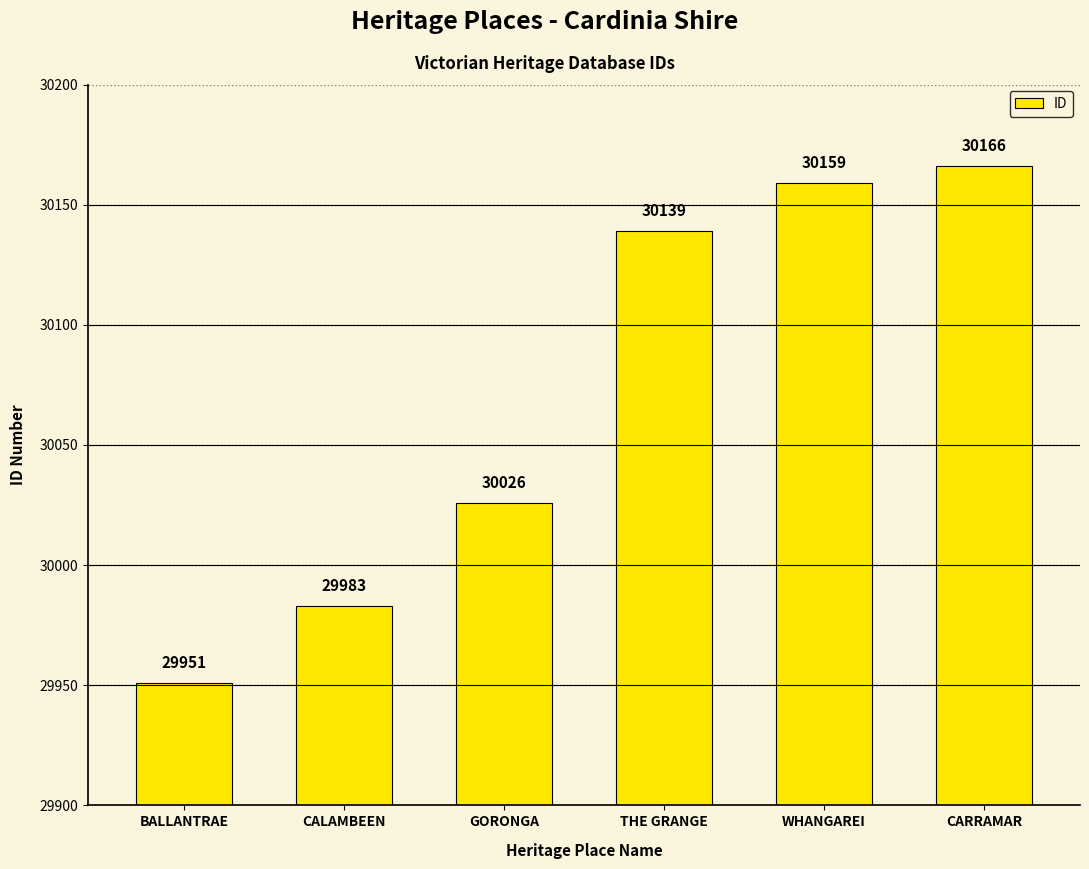

The chart shows a value of 29951 at BALLANTRAE. True or false?

True